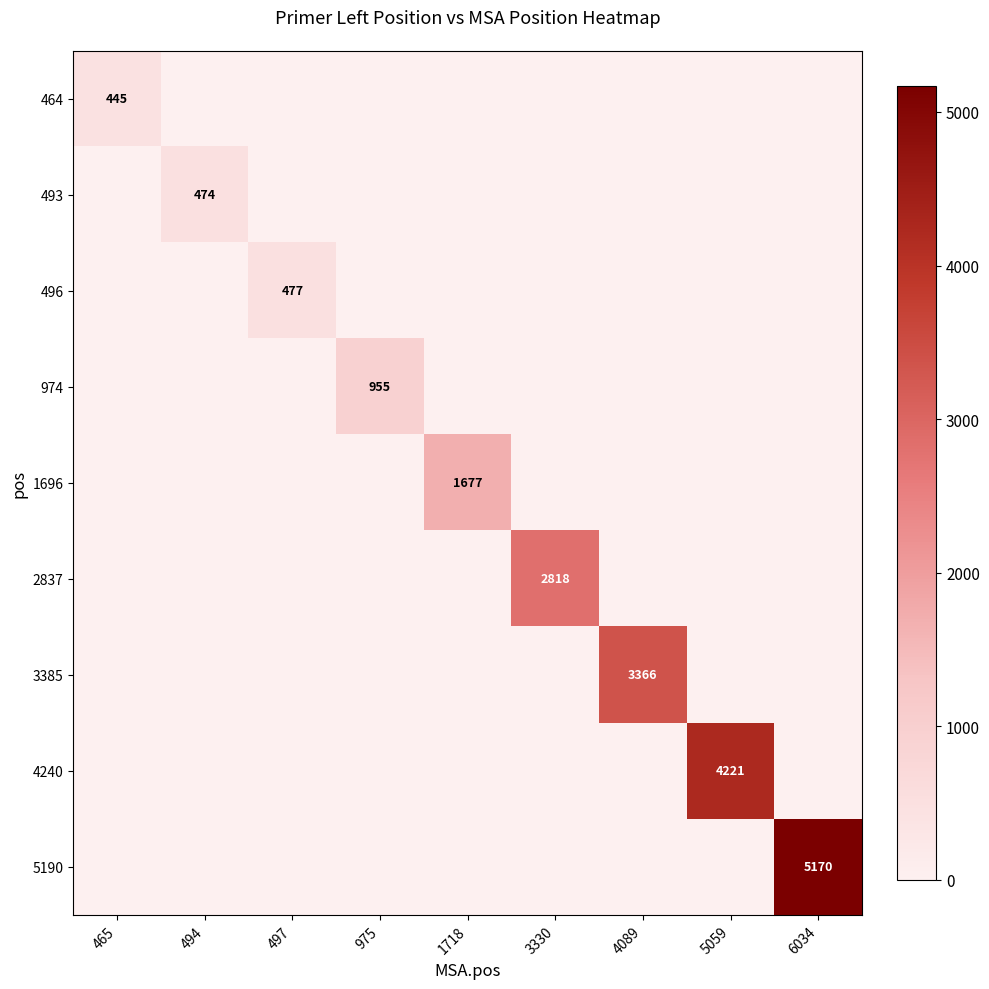

Which series has the widest spread of values?

5190